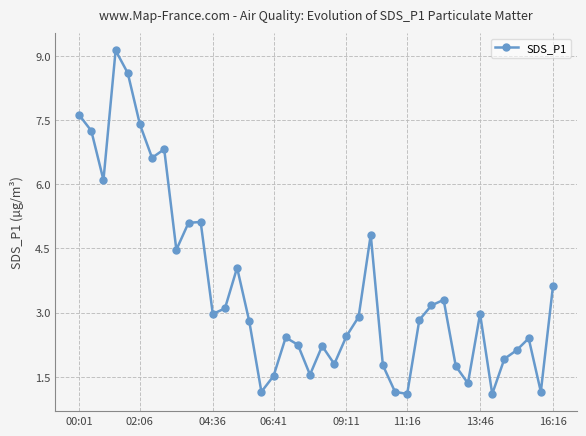

What is the value of the 6th point from the left?

7.4